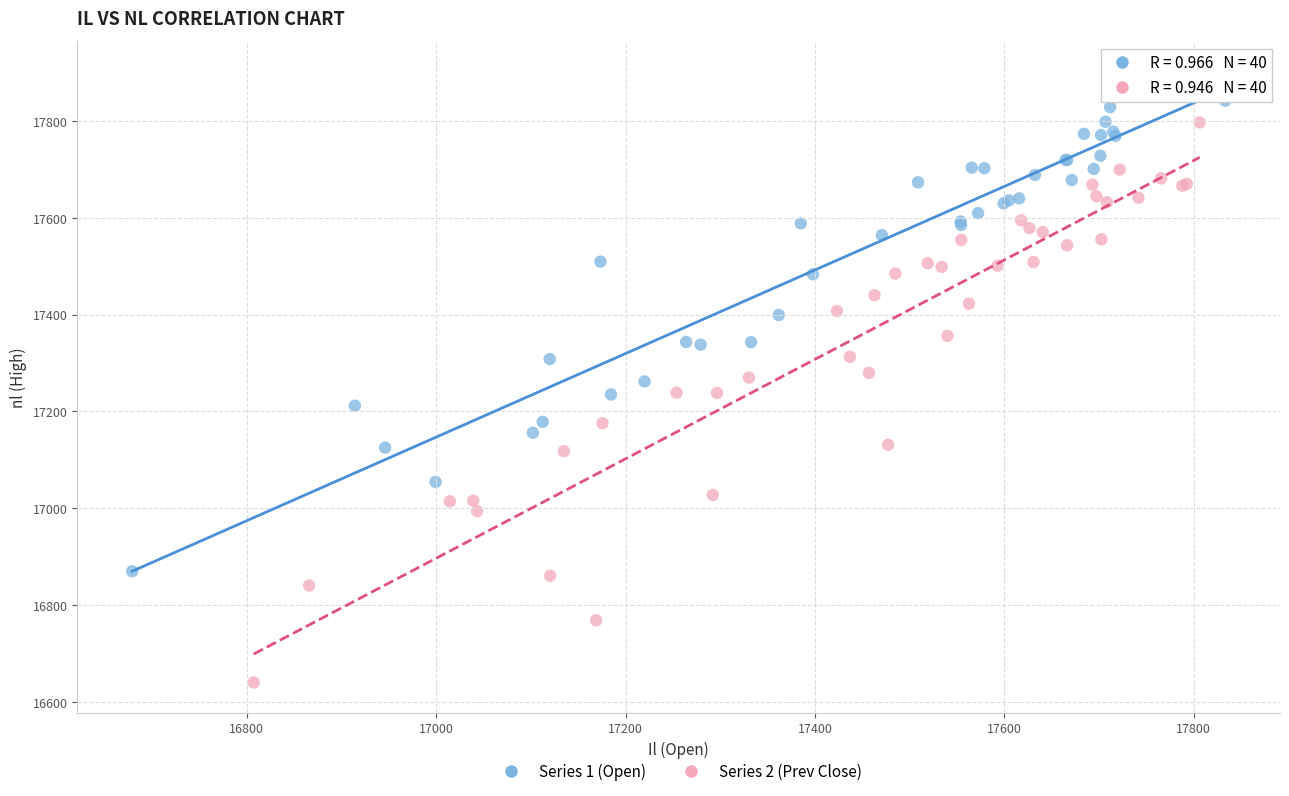

Which series has the widest spread of Y values?

Series 2 (Prev Close)